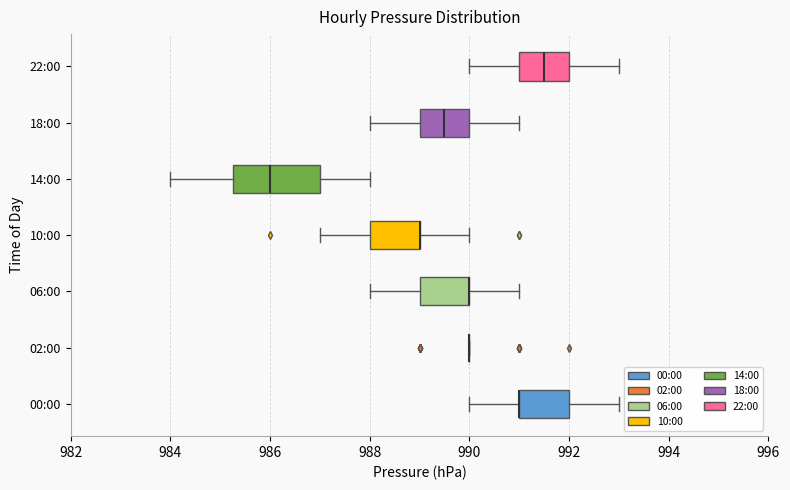

Reading bottom to top, transcribe this box plot: for each box, give where its median line is, the range the box spans, and where its two whiskers end, as read against the x-axis. The values are not printed on the chart, so give them approximately, as read against the axis.

00:00: median 991.0 (drawn on the box's left edge), box 991.0 to 992.0, whiskers 990.0 to 993.0
02:00: box collapsed to a line at 990.0, whiskers 990.0 to 990.0
06:00: median 990.0 (drawn on the box's right edge), box 989.0 to 990.0, whiskers 988.0 to 991.0
10:00: median 989.0 (drawn on the box's right edge), box 988.0 to 989.0, whiskers 987.0 to 990.0
14:00: median 986.0, box 985.2 to 987.0, whiskers 984.0 to 988.0
18:00: median 989.6, box 989.0 to 990.0, whiskers 988.0 to 991.0
22:00: median 991.6, box 991.0 to 992.0, whiskers 990.0 to 993.0